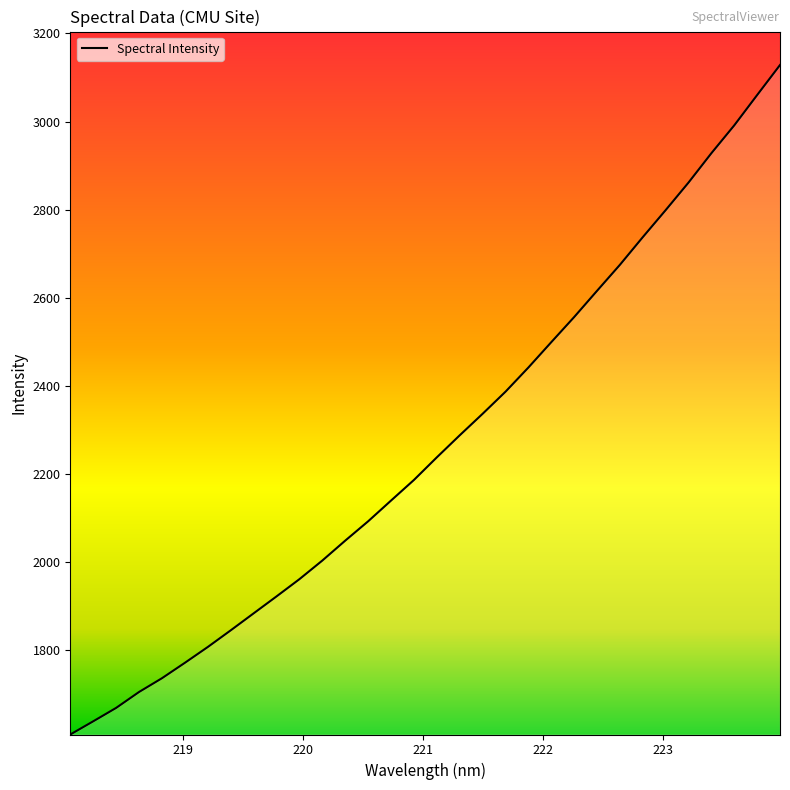

What is the smallest value displayed?

1609.4